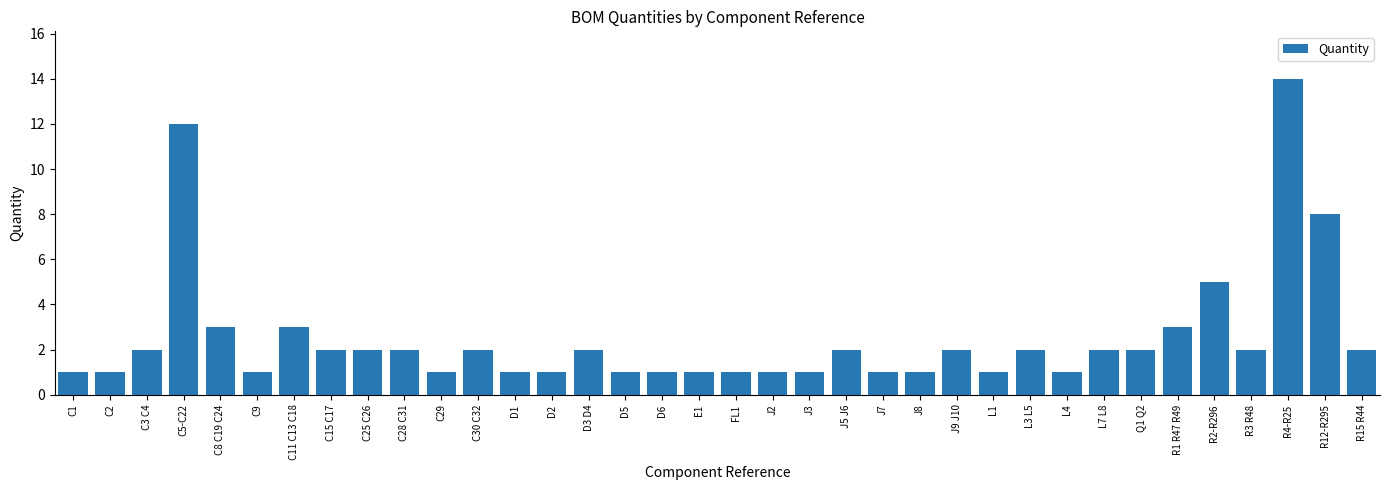

What position from the left is R12-R295?

35